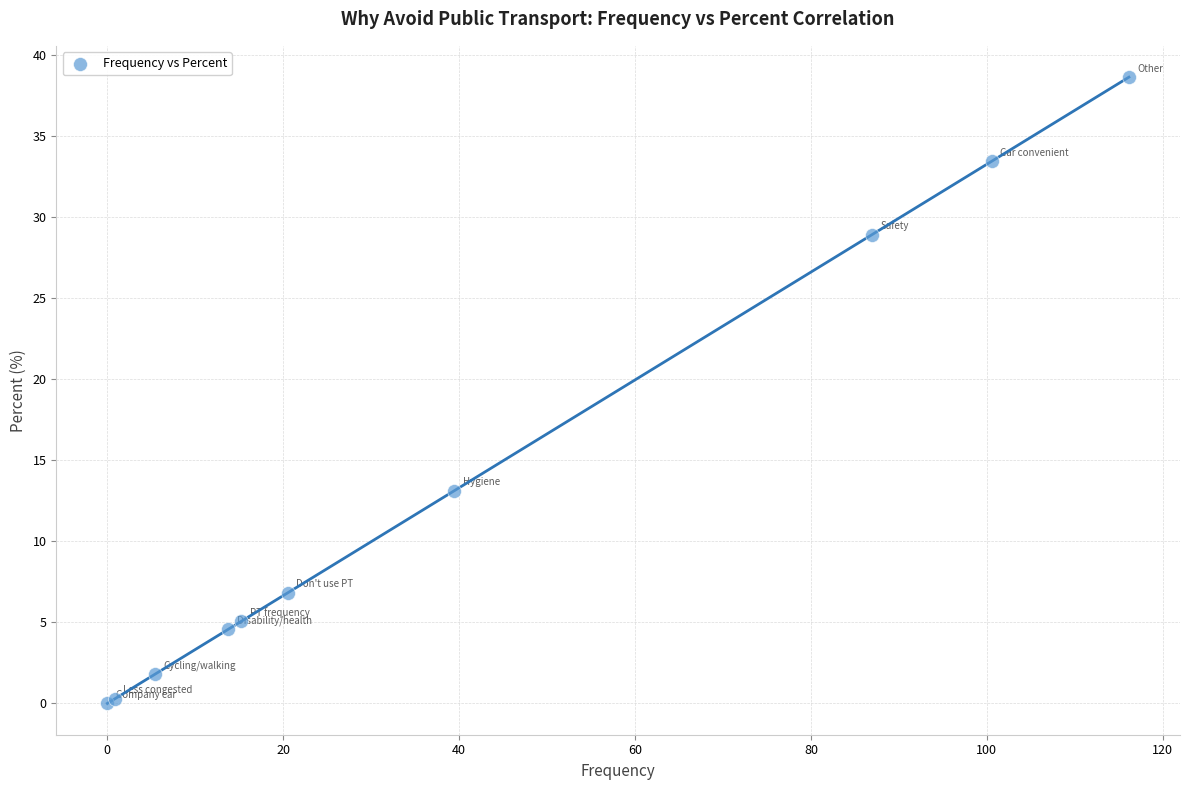

What Y value in the scatter plot is closest to 19?

13.1